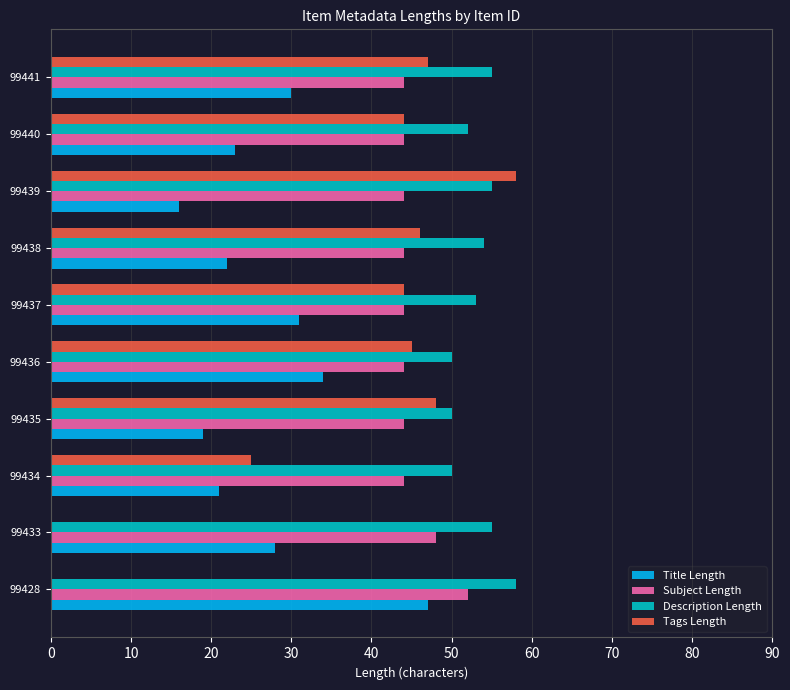

Is it true that Description Length equals 32 at 99440?

False